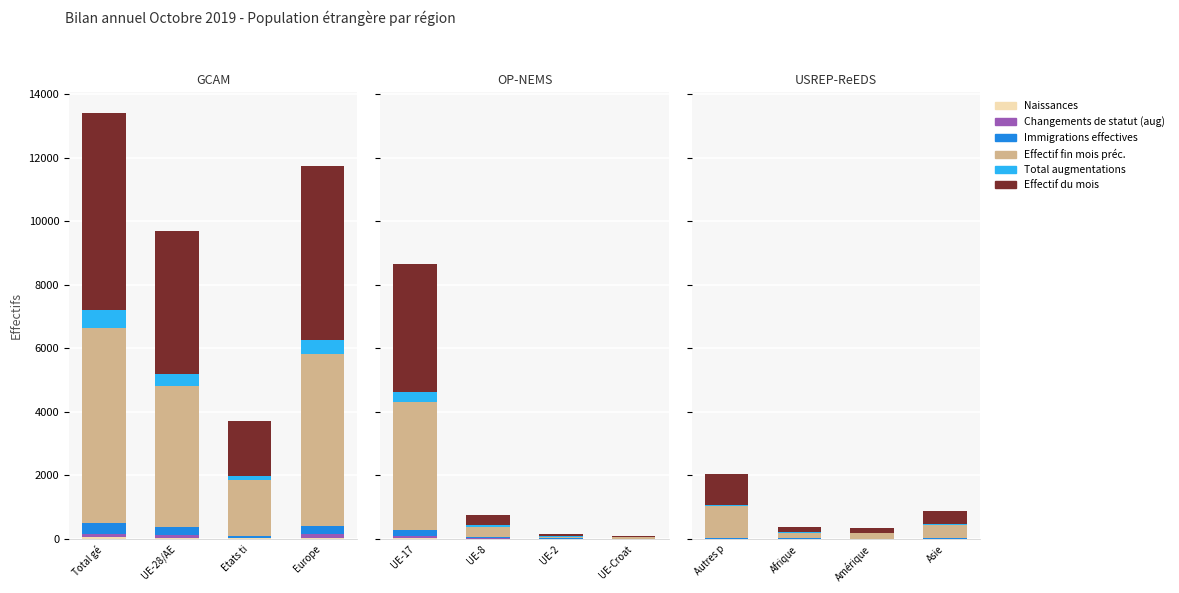

How many Naissances values are between 2 and 8?

3